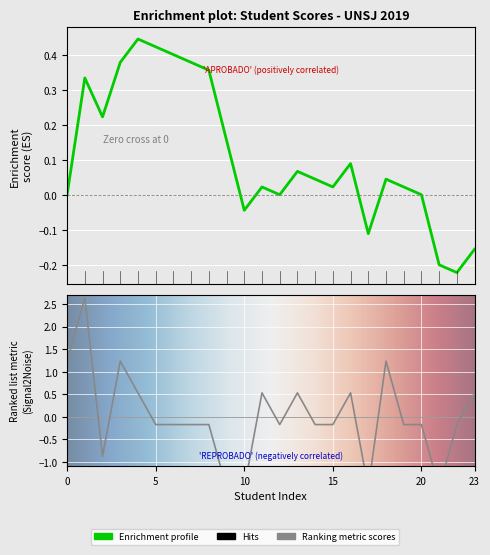

Reading right to left, what are all the values shown in this chart?

0.5	-0.2	-1.6	-0.2	-0.2	1.2	-1.6	0.5	-0.2	-0.2	0.5	-0.2	0.5	-1.6	-1.6	-0.2	-0.2	-0.2	-0.2	0.5	1.2	-0.9	2.6	1.2